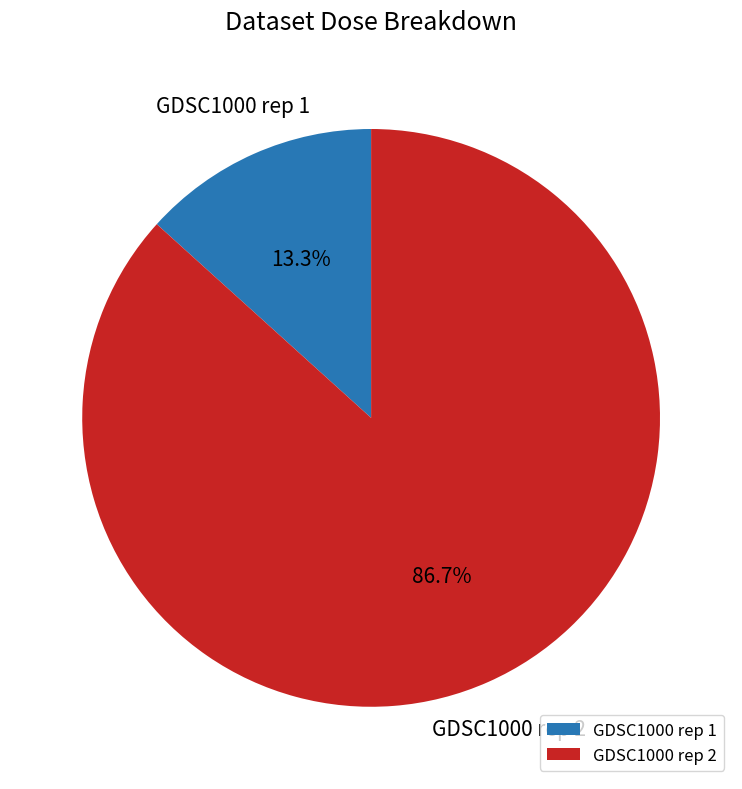

What is the largest slice in the pie chart?

GDSC1000 rep 2